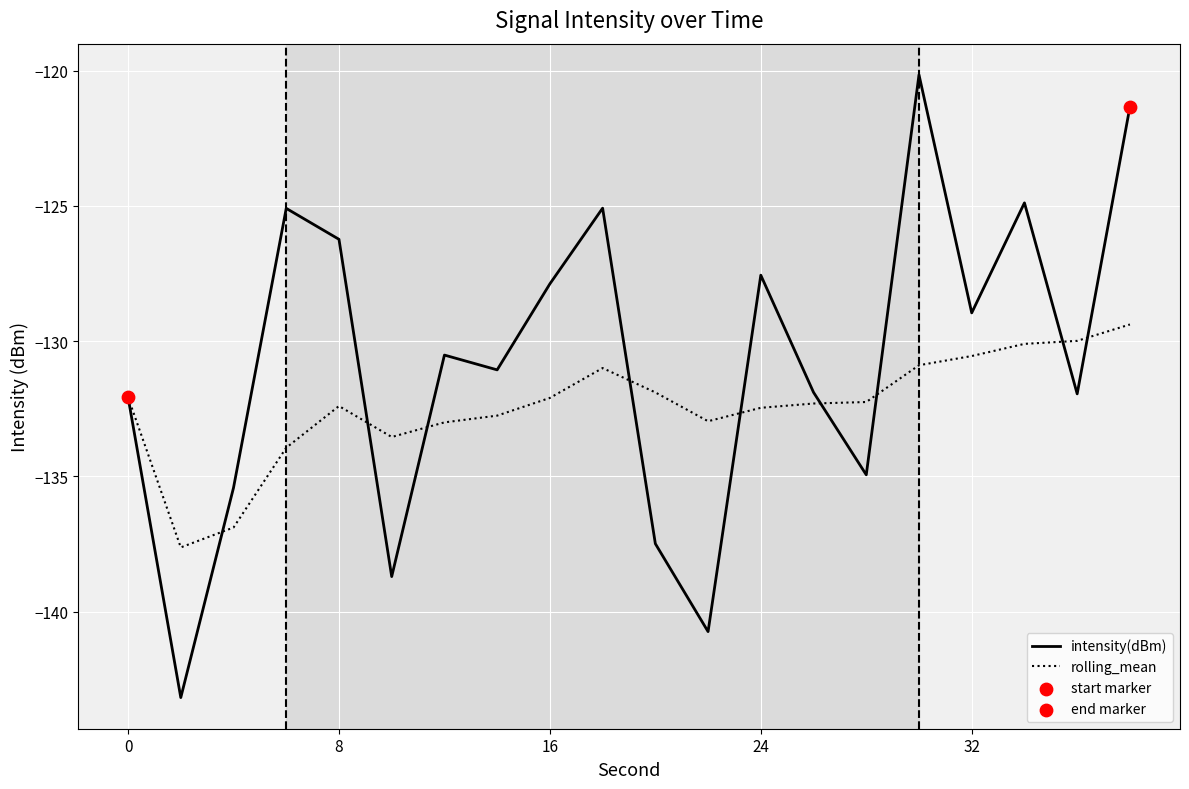

Which series has the largest total across all categories?

intensity(dBm)